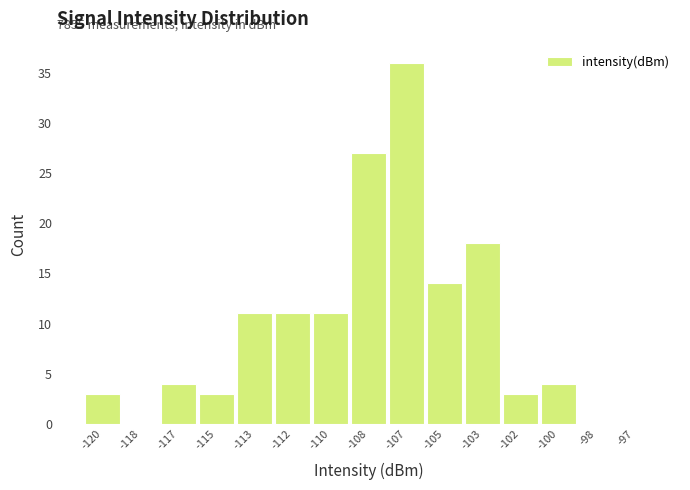

Reading left to right, transcribe all the data shown in this chart.

-120=3	-118=0	-117=4	-115=3	-113=11	-112=11	-110=11	-108=27	-107=36	-105=14	-103=18	-102=3	-100=4	-98=0	-97=0